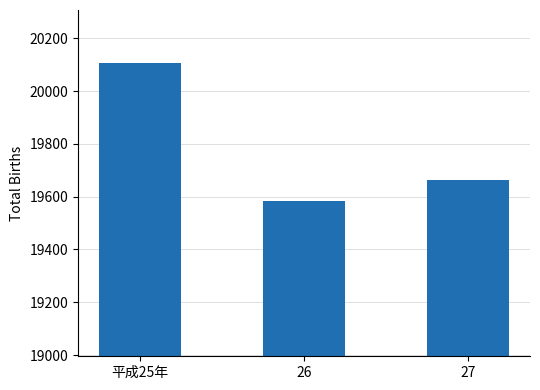

How many categories are shown in the chart?

3